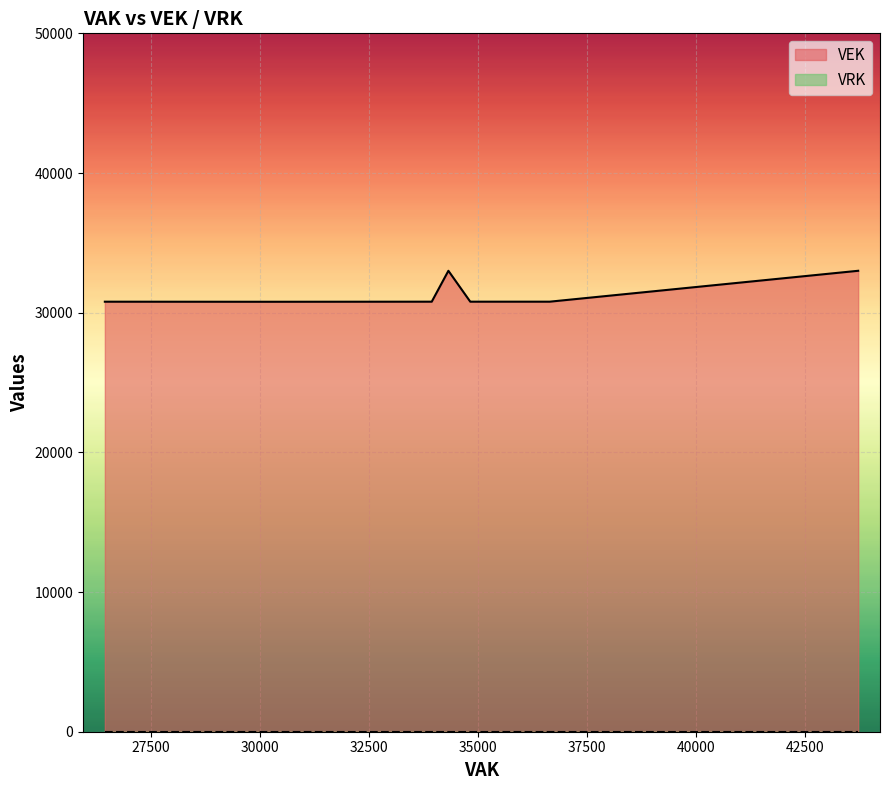

At how many categories does at least one series exceed 25429?

14